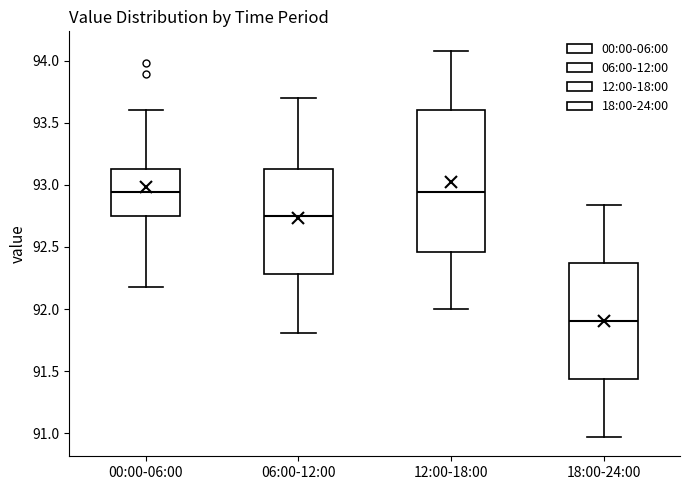

Reading left to right, read every box against the y-axis: the position of its median line, the range the box covers, and the ends of its whiskers. The values are not printed on the chart, so give them approximately, as read against the axis.

00:00-06:00: median 92.95, box 92.75 to 93.15, whiskers 92.20 to 93.60
06:00-12:00: median 92.75, box 92.30 to 93.15, whiskers 91.80 to 93.70
12:00-18:00: median 92.95, box 92.45 to 93.60, whiskers 92.00 to 94.10
18:00-24:00: median 91.90, box 91.45 to 92.35, whiskers 90.95 to 92.85